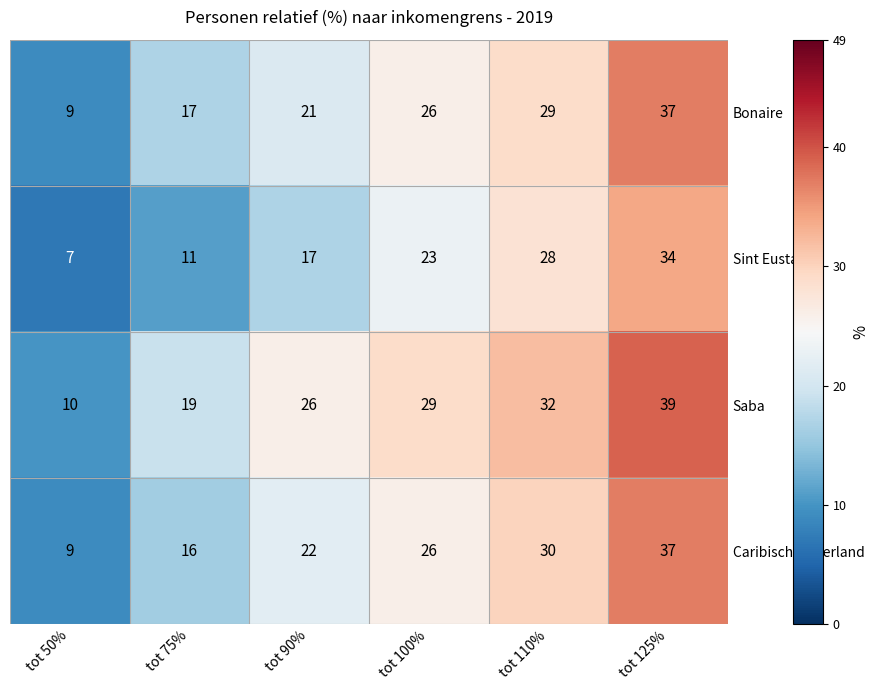

Which series has the largest total across all categories?

Saba